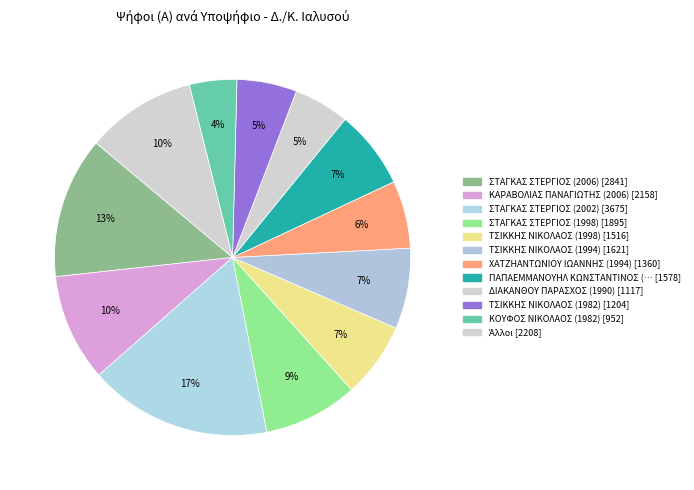

Count the number of slices in the pie.

12